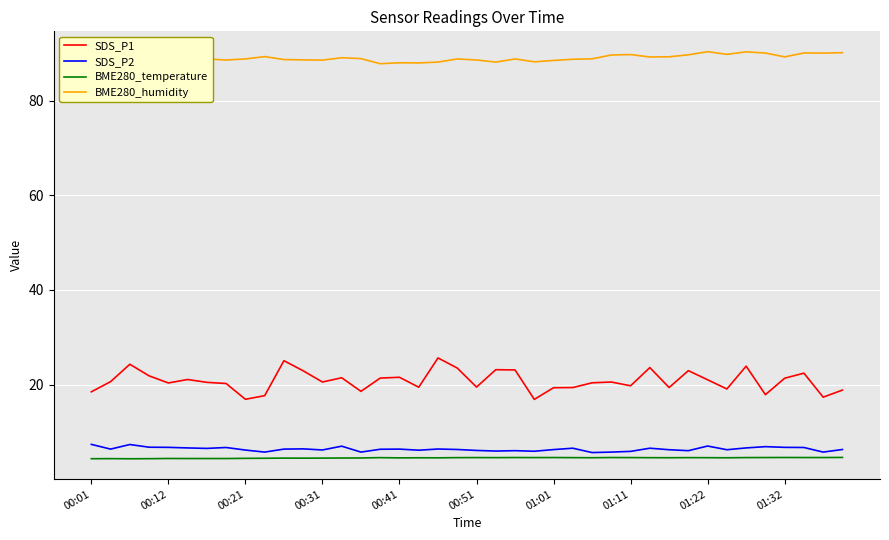

What are all the series names shown in the legend?

SDS_P1, SDS_P2, BME280_temperature, BME280_humidity